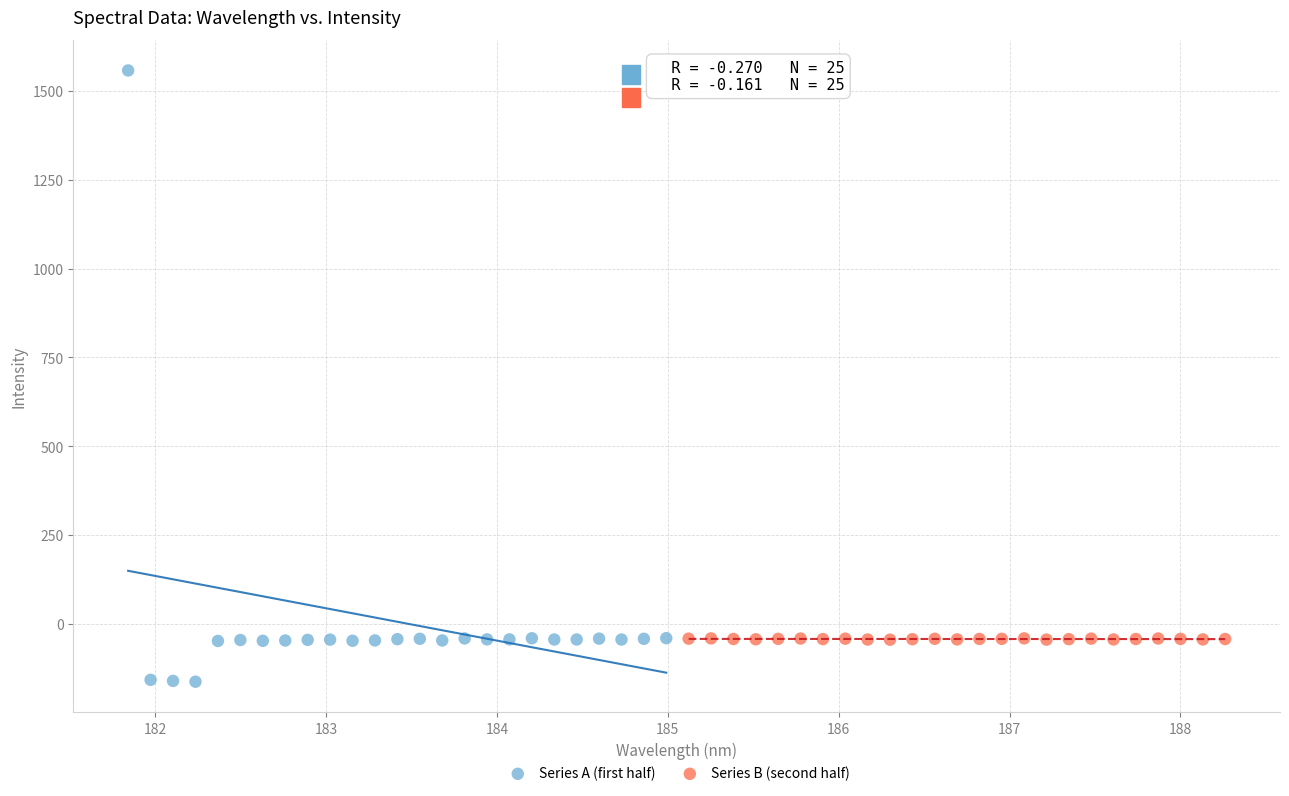

Which series reaches the minimum Y coordinate?

Series A (first half)